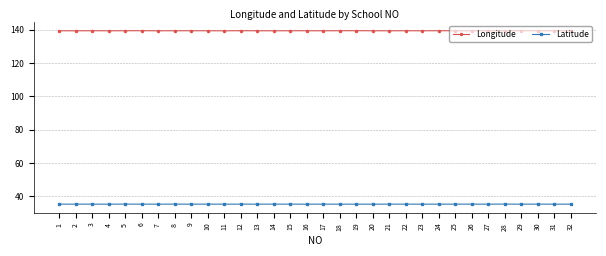

At how many categories does at least one series exceed 41?

32